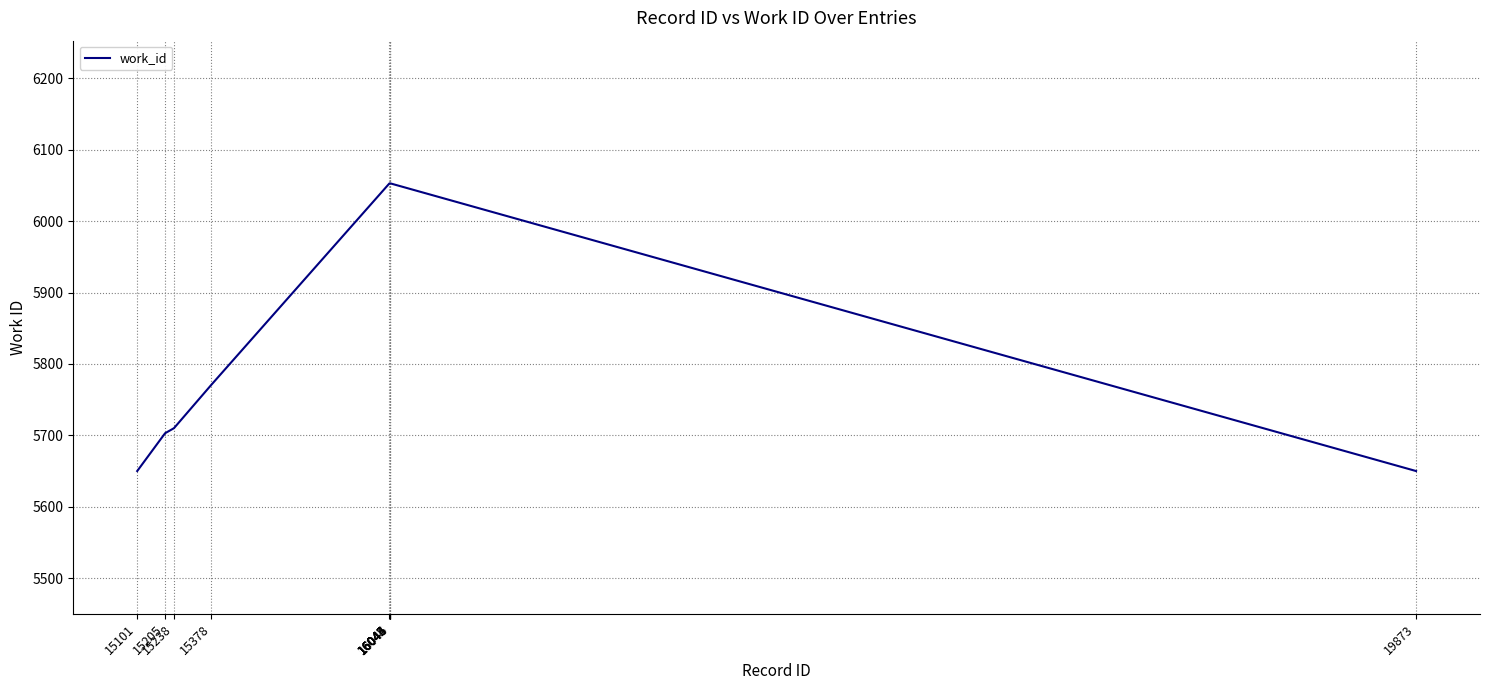

What is the sum of all values?

58749